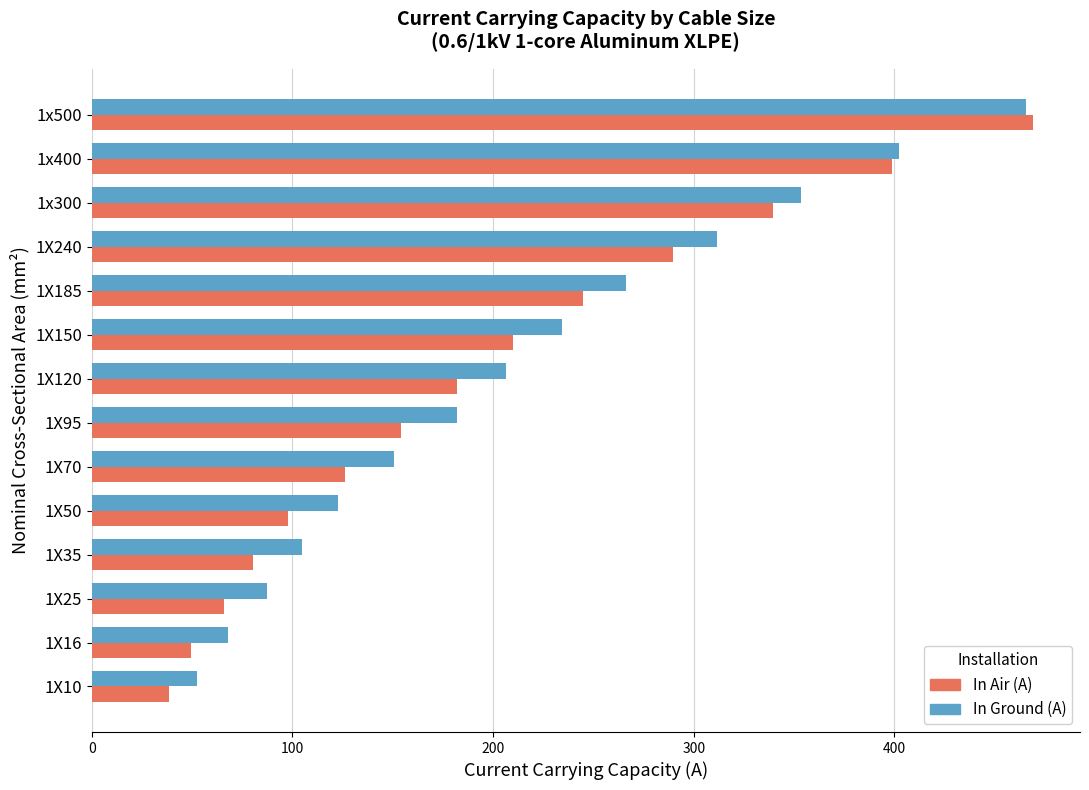

How many categories are shown in the chart?

14